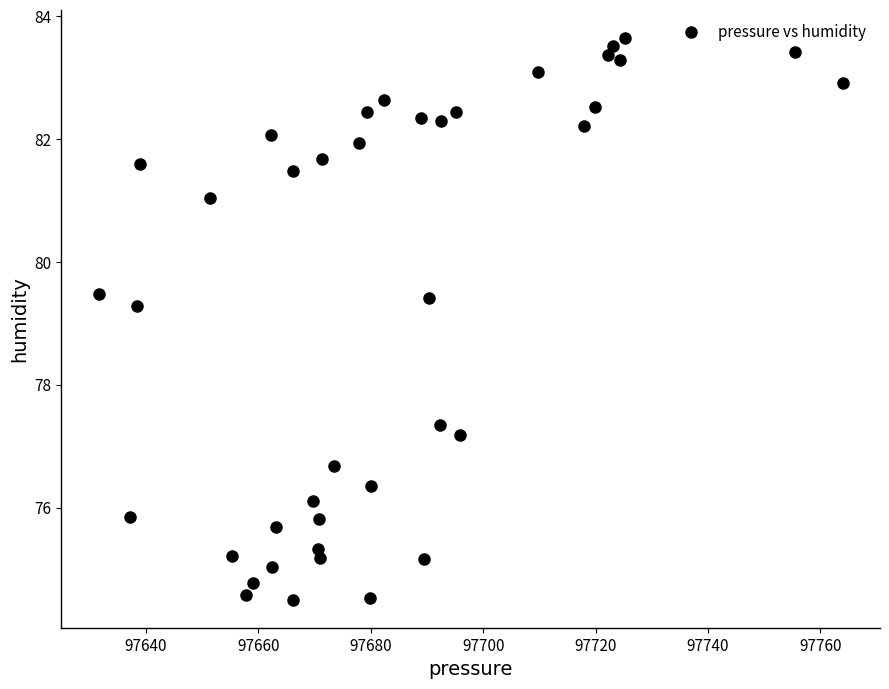

What is the range of X values (max minus min)?

132.4